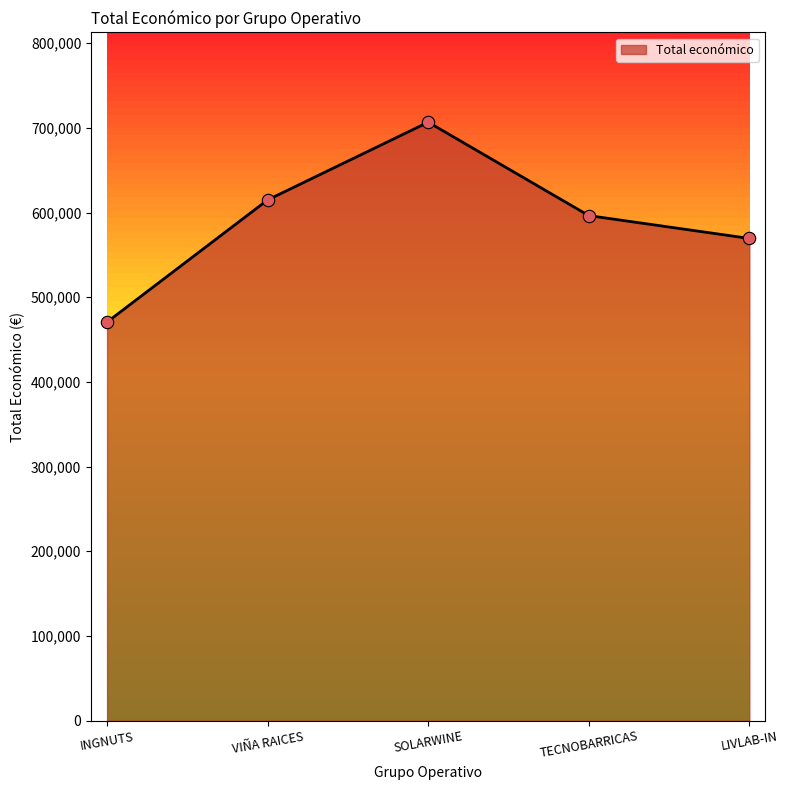

What is the change in value from INGNUTS to TECNOBARRICAS?

+125709